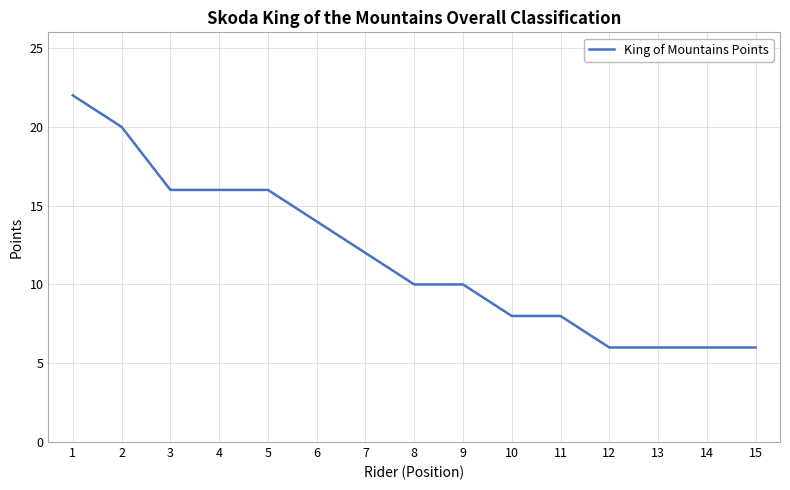

What is the difference between the maximum and second lowest values?

16